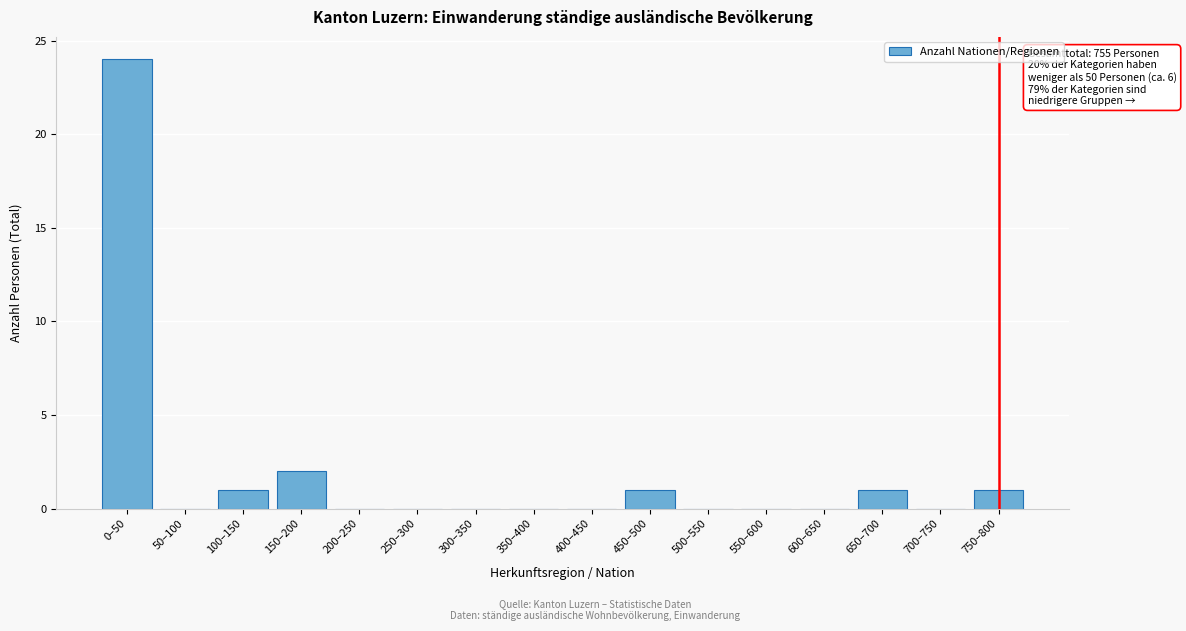

Reading right to left, list all the values displayed in this chart.

750–800=1	700–750=0	650–700=1	600–650=0	550–600=0	500–550=0	450–500=1	400–450=0	350–400=0	300–350=0	250–300=0	200–250=0	150–200=2	100–150=1	50–100=0	0–50=24